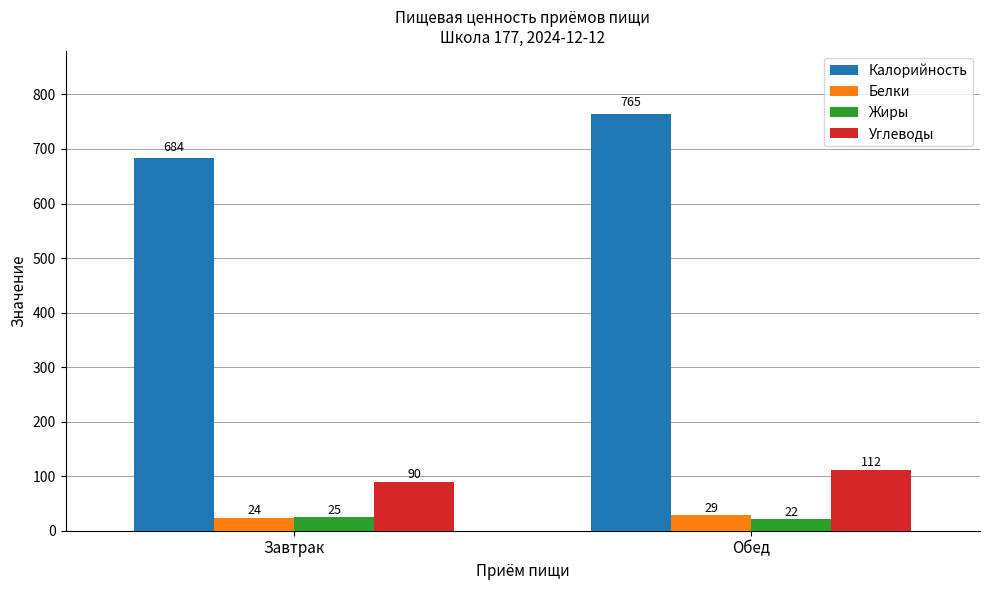

What is the label of the 1st bar from the right?

Обед